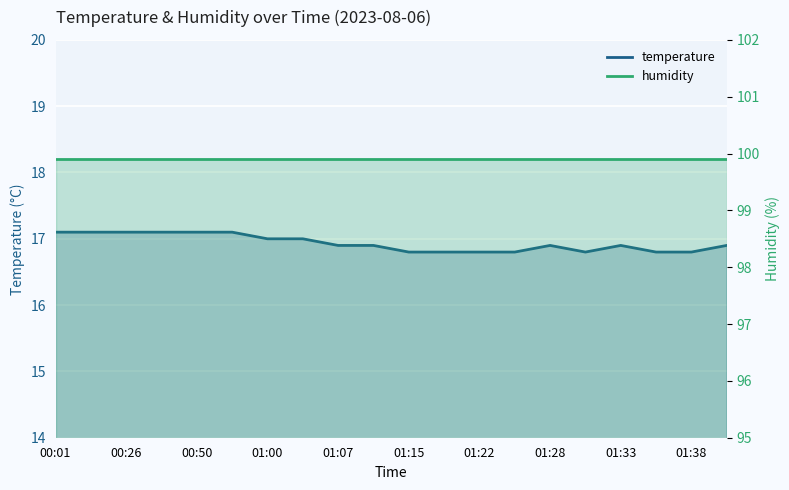

Between 15 and 17, which series saw the biggest shift?

temperature